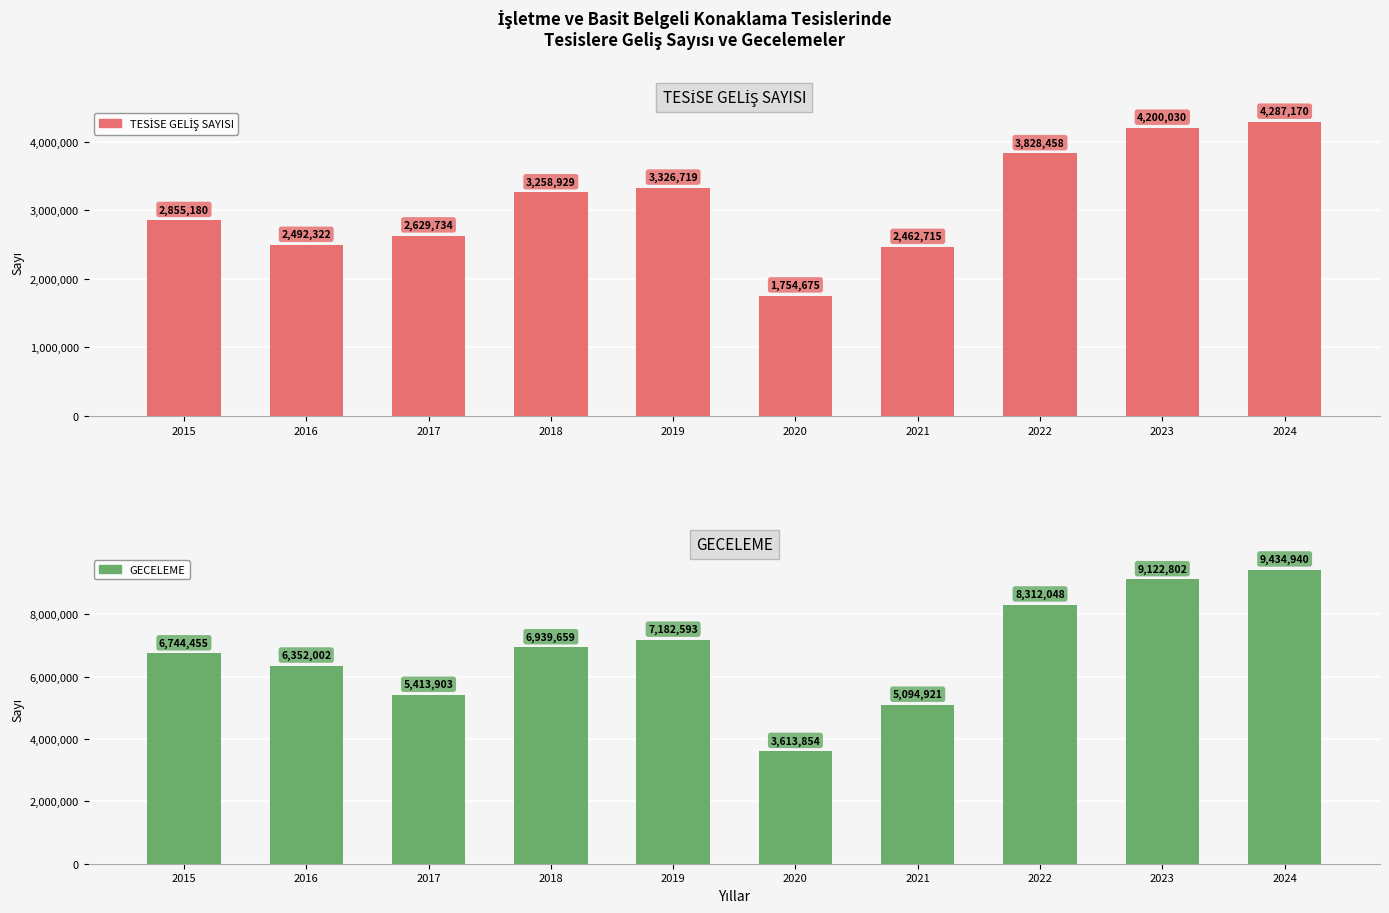

Reading left to right, what are all the values shown in this chart?

TESİSE GELİŞ SAYISI: 2015=2855180	2016=2492322	2017=2629734	2018=3258929	2019=3326719	2020=1754675	2021=2462715	2022=3828458	2023=4200030	2024=4287170
GECELEME: 2015=6744455	2016=6352002	2017=5413903	2018=6939659	2019=7182593	2020=3613854	2021=5094921	2022=8312048	2023=9122802	2024=9434940